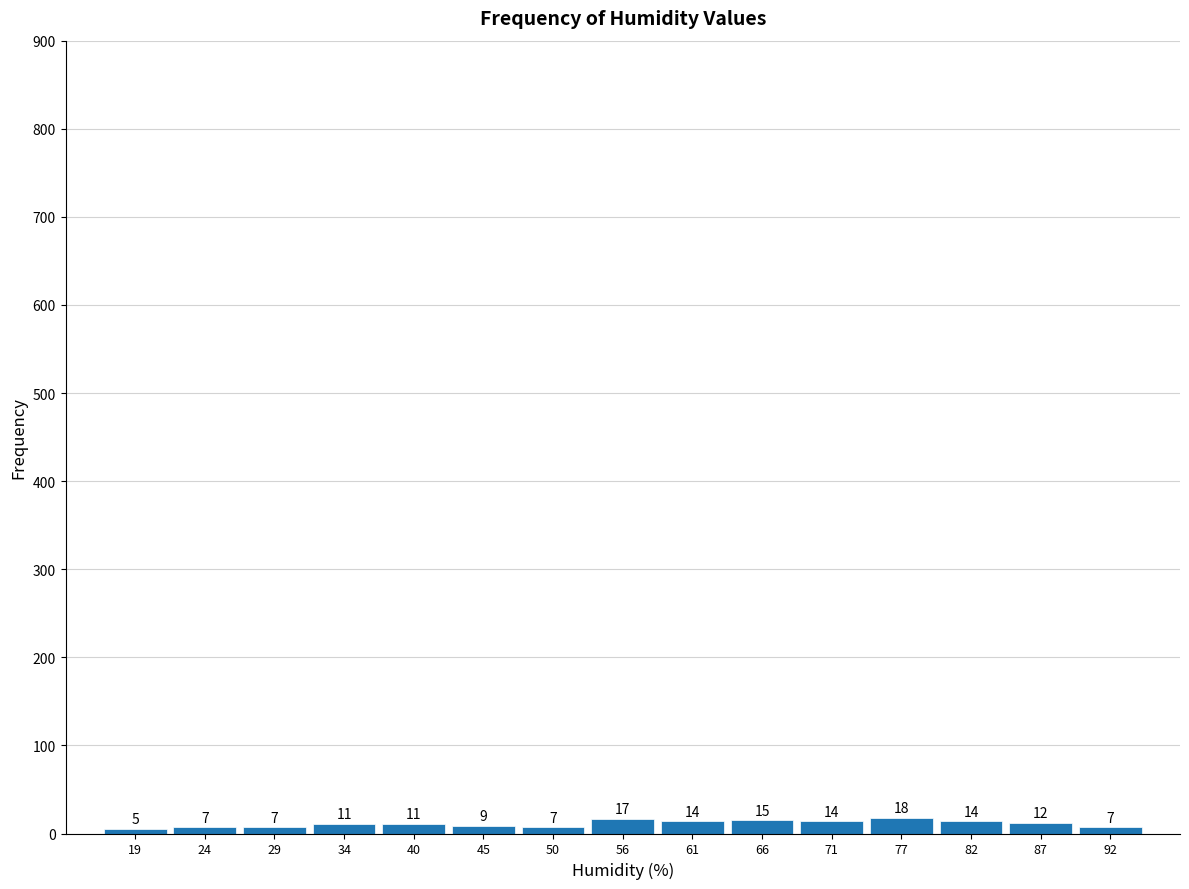

What is the height of the bar covering 63 to 69 on the x-axis? The bar edges are not printed on the chart, so give them approximately, as read against the axis.

15